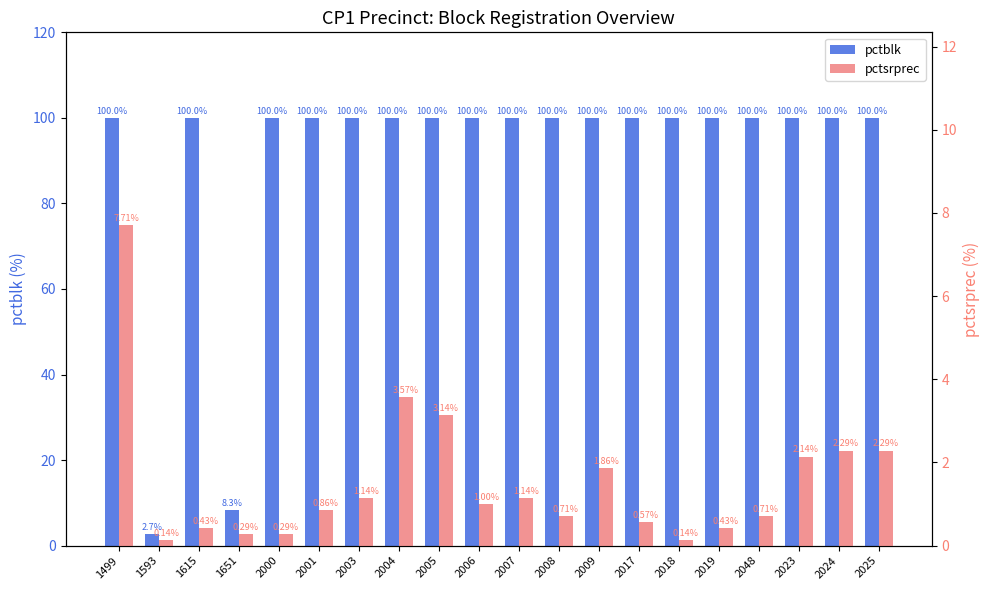

Is it true that pctsrprec equals 1.3 at 2008?

False